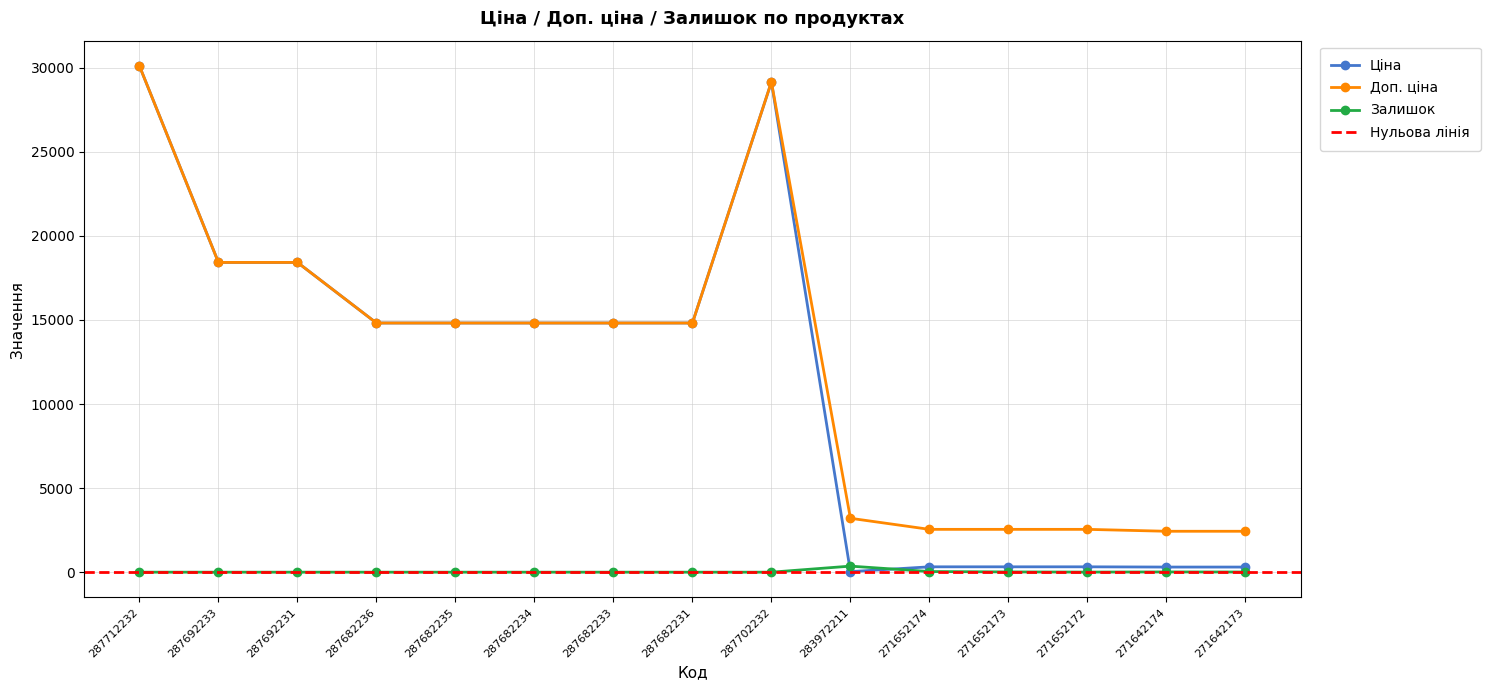

Rank the categories by Залишок value from lowest to highest.

287712232, 287692233, 287692231, 287682236, 287682235, 287682234, 287682233, 287682231, 287702232, 271652172, 271642173, 271642174, 271652173, 271652174, 283972211